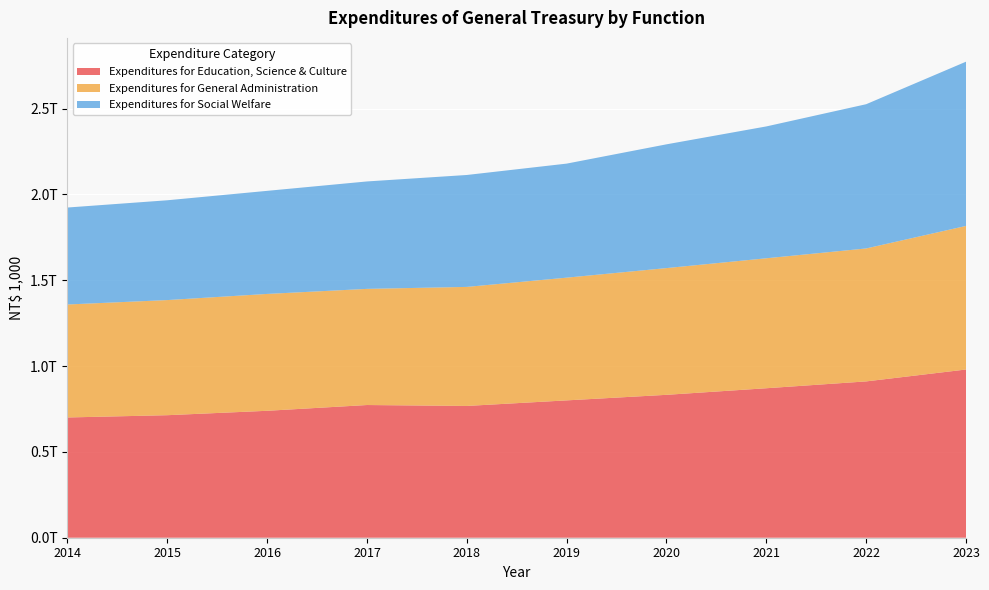

Reading left to right, list all the values displayed in this chart.

Expenditures for Education, Science & Culture: 2014=700594794	2015=713828398	2016=739508109	2017=773081762	2018=767737751	2019=800150622	2020=832505065	2021=870885784	2022=910706799	2023=979997680
Expenditures for General Administration: 2014=658219291	2015=670709305	2016=680797546	2017=676671853	2018=693528738	2019=715004872	2020=738350364	2021=757192497	2022=774585829	2023=836517986
Expenditures for Social Welfare: 2014=564894698	2015=581416481	2016=600535360	2017=625888654	2018=652032161	2019=664372016	2020=721034445	2021=768104514	2022=840277619	2023=956809049